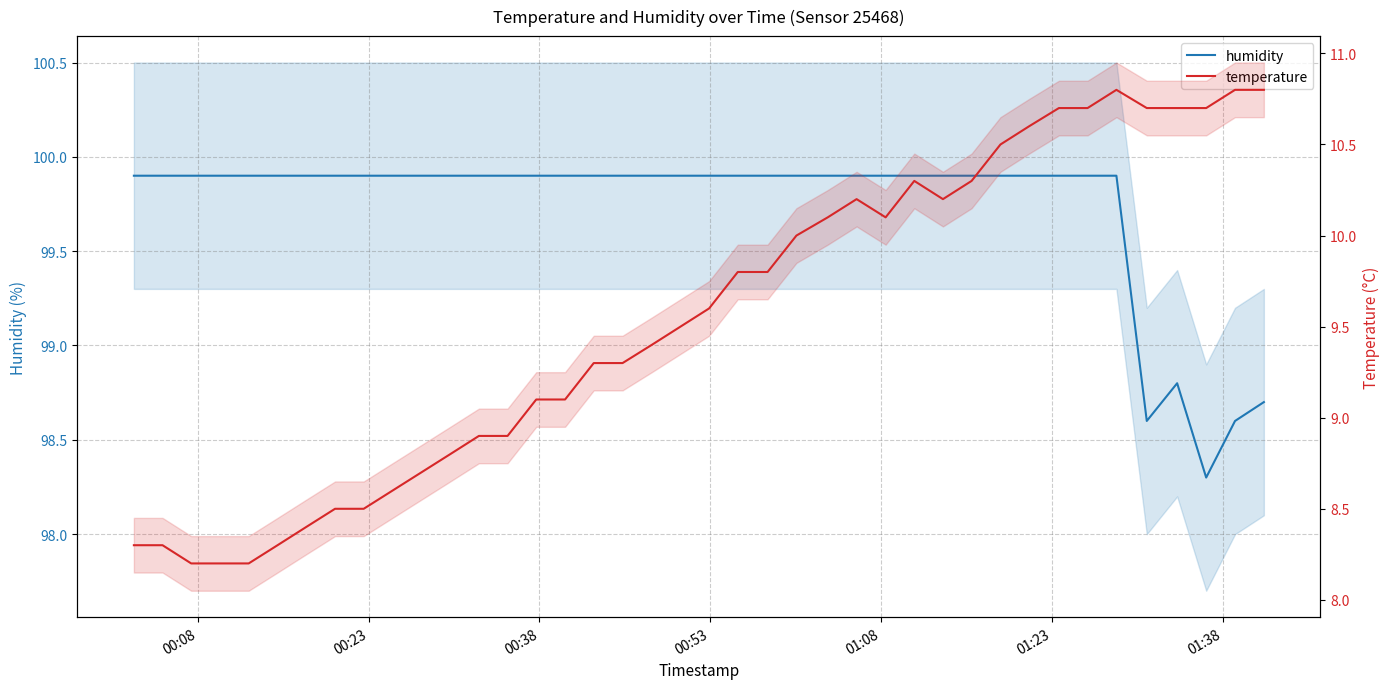

List the series in order of their overall mean, lowest first.

temperature, humidity